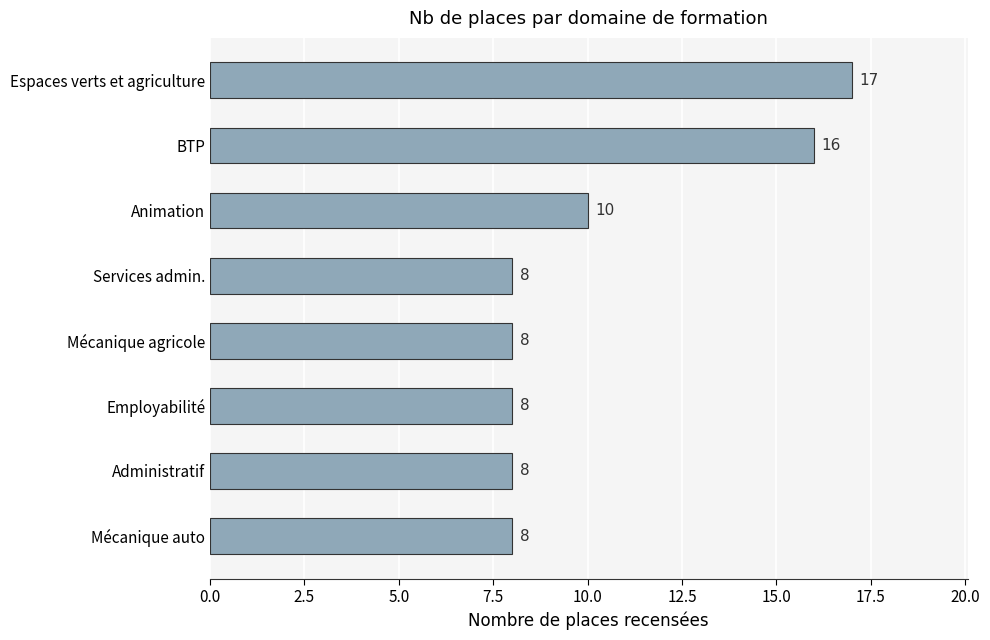

What value does the data have at Services admin.?

8